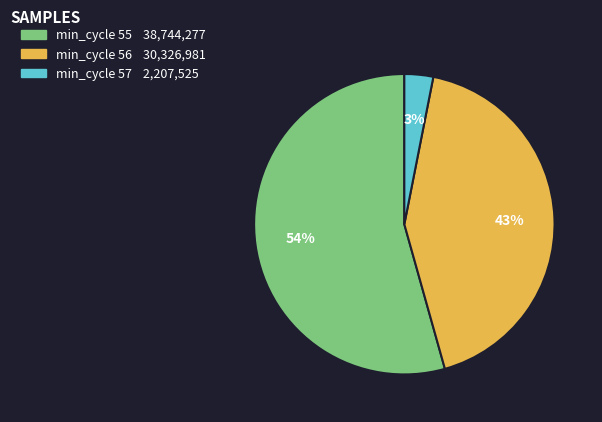

To the nearest percent, what is the average slice percentage?

33%